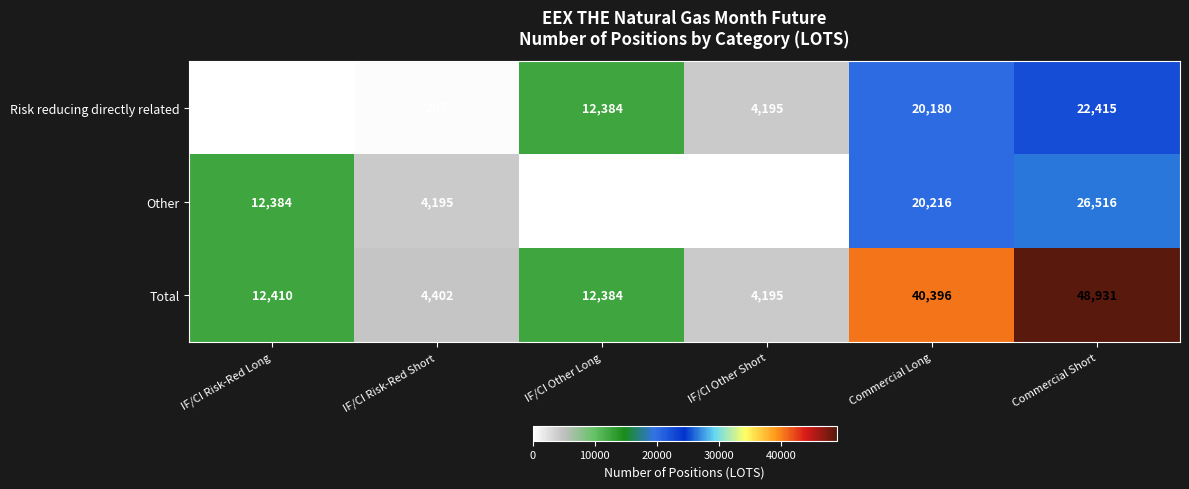

What is the difference between the maximum and minimum values in the Risk reducing directly related series?

22389